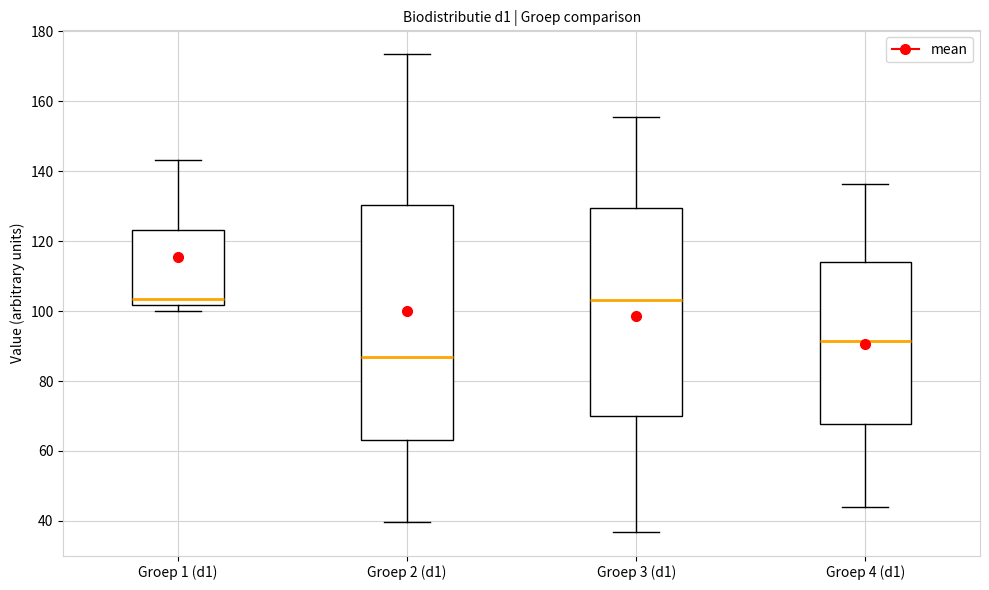

Reading left to right, read every box against the y-axis: the position of its median line, the range the box covers, and the ends of its whiskers. The values are not printed on the chart, so give them approximately, as read against the axis.

Groep 1 (d1): median 104, box 102 to 124, whiskers 100 to 144
Groep 2 (d1): median 86, box 64 to 130, whiskers 40 to 174
Groep 3 (d1): median 104, box 70 to 130, whiskers 36 to 156
Groep 4 (d1): median 92, box 68 to 114, whiskers 44 to 136